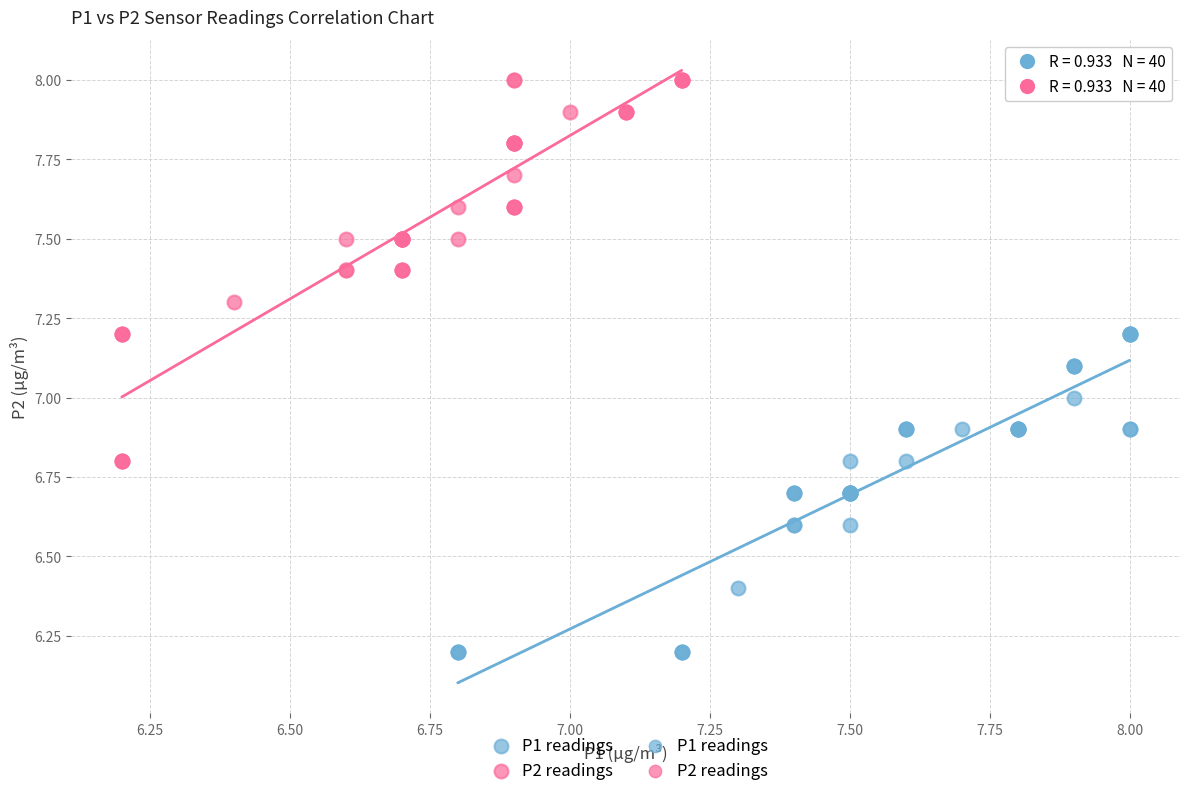

Which series has the widest spread of Y values?

P2 readings